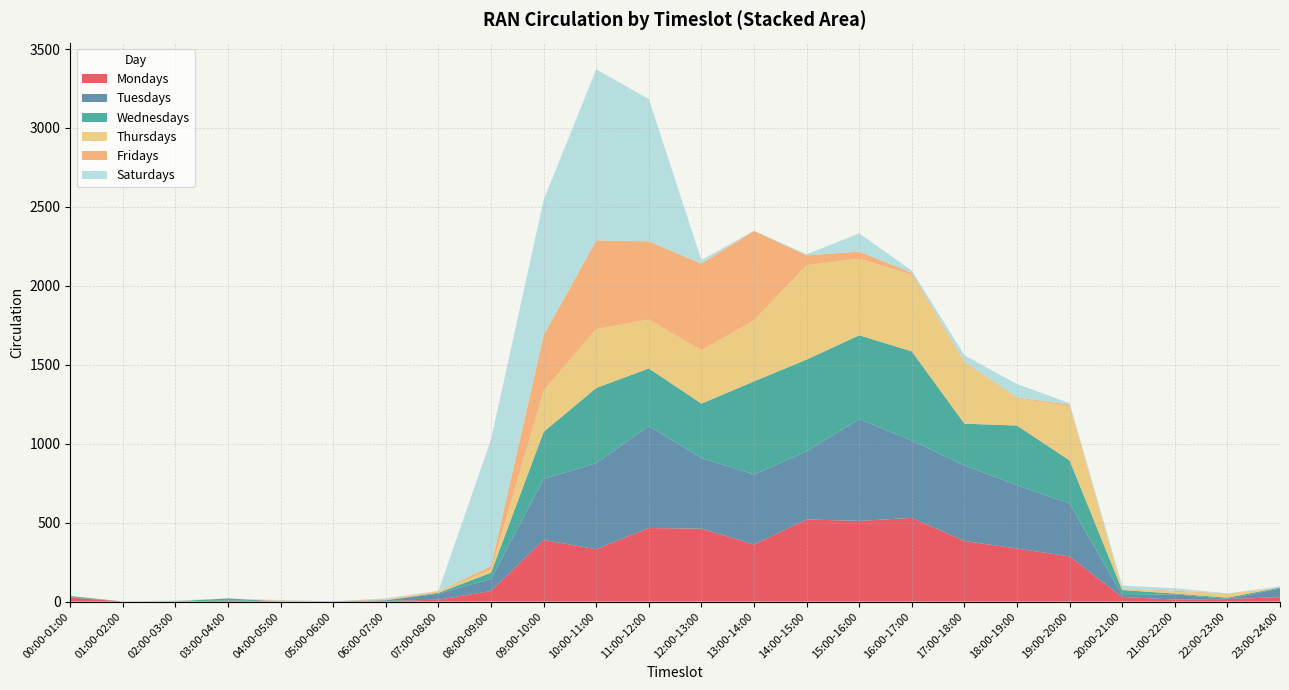

Reading right to left, extract all data points from this chart.

Mondays: 23:00-24:00=28	22:00-23:00=16	21:00-22:00=13	20:00-21:00=29	19:00-20:00=286	18:00-19:00=336	17:00-18:00=384	16:00-17:00=530	15:00-16:00=511	14:00-15:00=520	13:00-14:00=362	12:00-13:00=462	11:00-12:00=466	10:00-11:00=332	09:00-10:00=390	08:00-09:00=67	07:00-08:00=12	06:00-07:00=4	05:00-06:00=0	04:00-05:00=0	03:00-04:00=7	02:00-03:00=0	01:00-02:00=1	00:00-01:00=25
Tuesdays: 23:00-24:00=55	22:00-23:00=1	21:00-22:00=33	20:00-21:00=12	19:00-20:00=335	18:00-19:00=401	17:00-18:00=478	16:00-17:00=490	15:00-16:00=645	14:00-15:00=432	13:00-14:00=443	12:00-13:00=448	11:00-12:00=646	10:00-11:00=545	09:00-10:00=387	08:00-09:00=76	07:00-08:00=38	06:00-07:00=4	05:00-06:00=2	04:00-05:00=1	03:00-04:00=0	02:00-03:00=0	01:00-02:00=0	00:00-01:00=3
Wednesdays: 23:00-24:00=6	22:00-23:00=8	21:00-22:00=5	20:00-21:00=32	19:00-20:00=273	18:00-19:00=378	17:00-18:00=265	16:00-17:00=565	15:00-16:00=531	14:00-15:00=581	13:00-14:00=590	12:00-13:00=344	11:00-12:00=365	10:00-11:00=476	09:00-10:00=298	08:00-09:00=40	07:00-08:00=6	06:00-07:00=1	05:00-06:00=0	04:00-05:00=0	03:00-04:00=13	02:00-03:00=2	01:00-02:00=0	00:00-01:00=7
Thursdays: 23:00-24:00=0	22:00-23:00=23	21:00-22:00=11	20:00-21:00=6	19:00-20:00=344	18:00-19:00=173	17:00-18:00=389	16:00-17:00=486	15:00-16:00=485	14:00-15:00=598	13:00-14:00=387	12:00-13:00=338	11:00-12:00=310	10:00-11:00=373	09:00-10:00=261	08:00-09:00=19	07:00-08:00=10	06:00-07:00=4	05:00-06:00=0	04:00-05:00=0	03:00-04:00=0	02:00-03:00=1	01:00-02:00=0	00:00-01:00=1
Fridays: 23:00-24:00=0	22:00-23:00=3	21:00-22:00=7	20:00-21:00=3	19:00-20:00=10	18:00-19:00=5	17:00-18:00=4	16:00-17:00=12	15:00-16:00=45	14:00-15:00=62	13:00-14:00=566	12:00-13:00=549	11:00-12:00=495	10:00-11:00=562	09:00-10:00=351	08:00-09:00=22	07:00-08:00=1	06:00-07:00=4	05:00-06:00=0	04:00-05:00=5	03:00-04:00=0	02:00-03:00=1	01:00-02:00=0	00:00-01:00=0
Saturdays: 23:00-24:00=7	22:00-23:00=1	21:00-22:00=16	20:00-21:00=19	19:00-20:00=9	18:00-19:00=85	17:00-18:00=40	16:00-17:00=14	15:00-16:00=115	14:00-15:00=7	13:00-14:00=1	12:00-13:00=22	11:00-12:00=901	10:00-11:00=1084	09:00-10:00=857	08:00-09:00=804	07:00-08:00=1	06:00-07:00=3	05:00-06:00=0	04:00-05:00=4	03:00-04:00=0	02:00-03:00=3	01:00-02:00=0	00:00-01:00=0